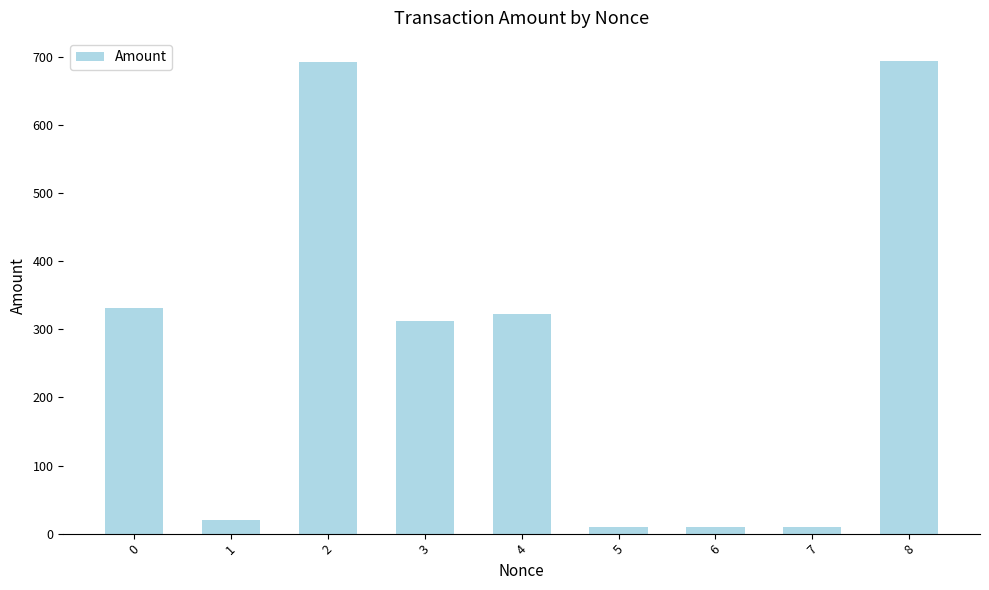

What is the average value?

267.0